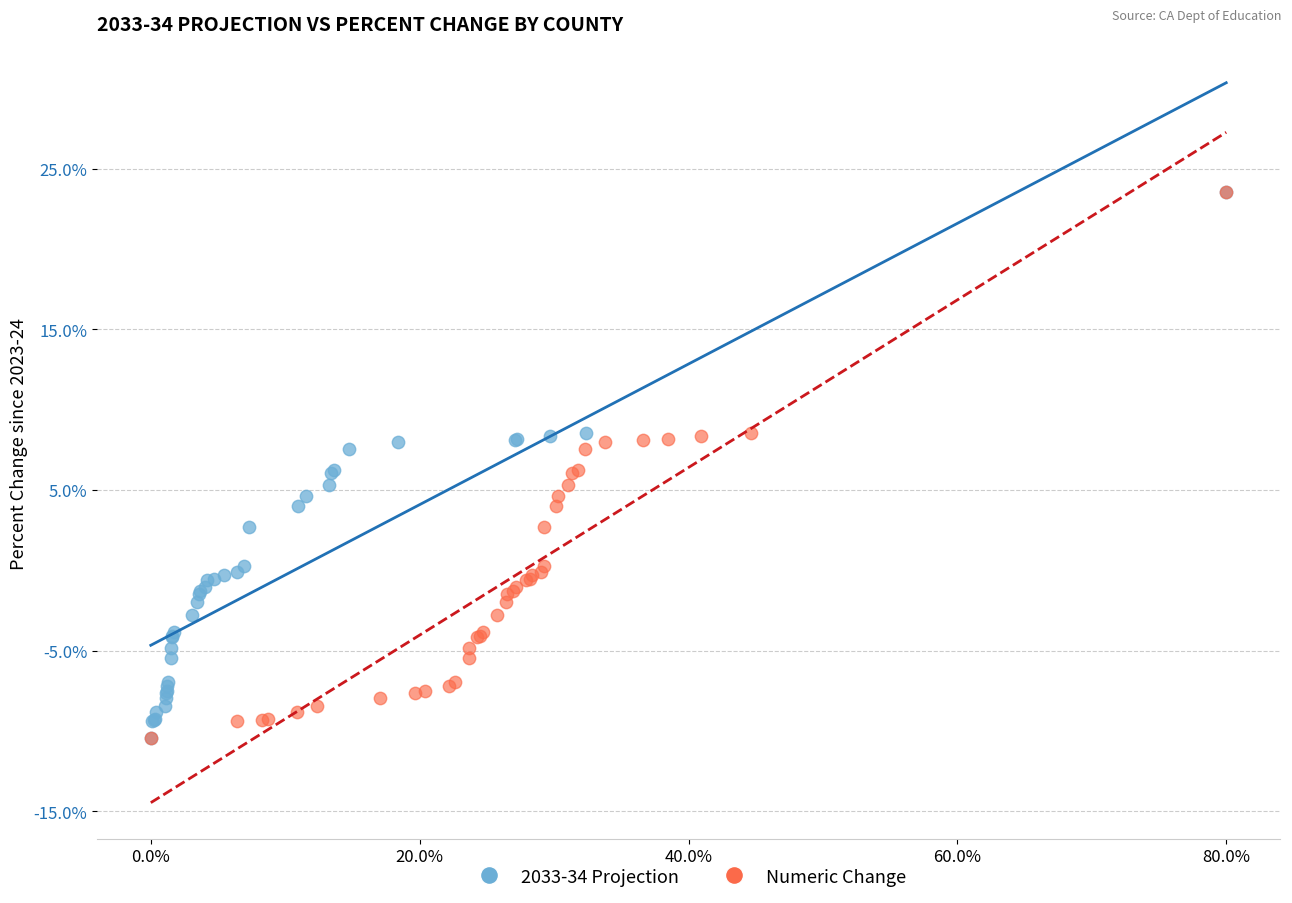

What are all the series names shown in the legend?

2033-34 Projection, Numeric Change